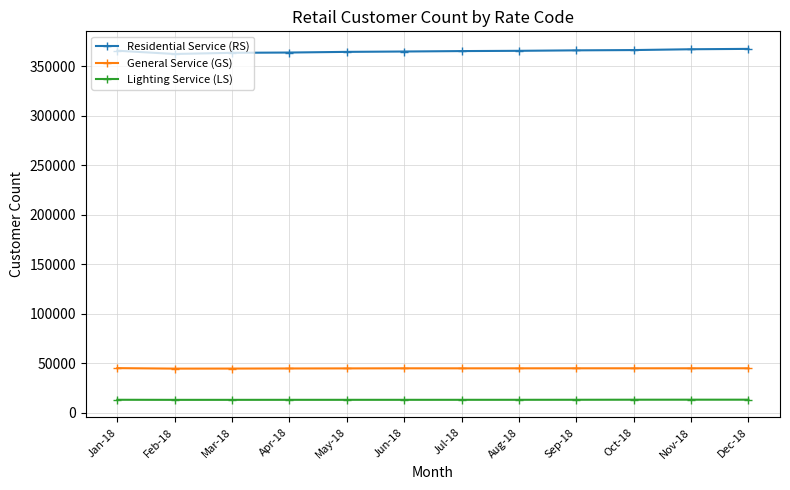

How many categories are shown in the chart?

12